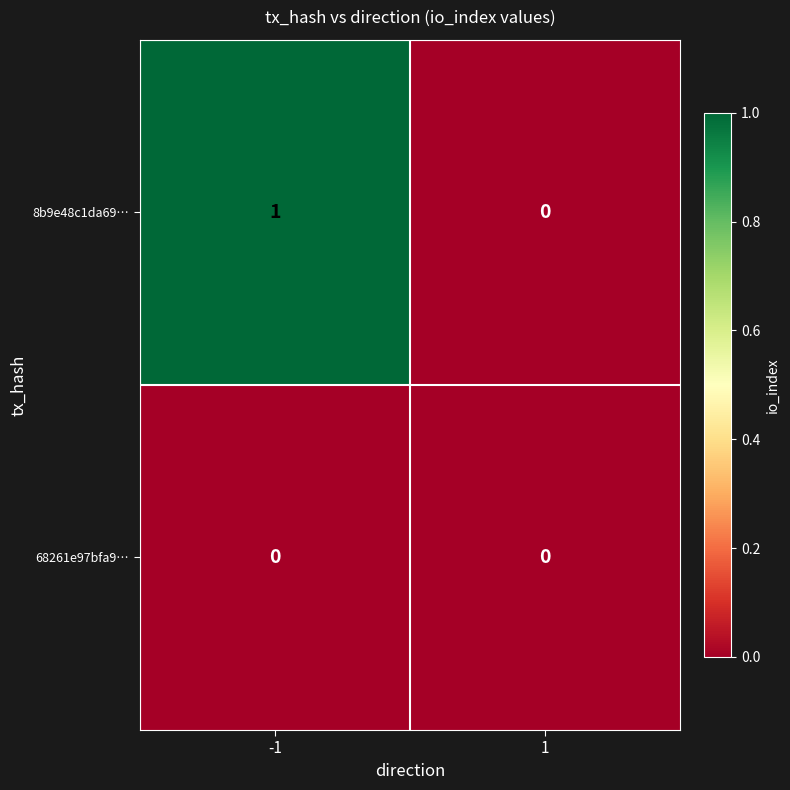

At which category is the sum across all series the highest?

-1